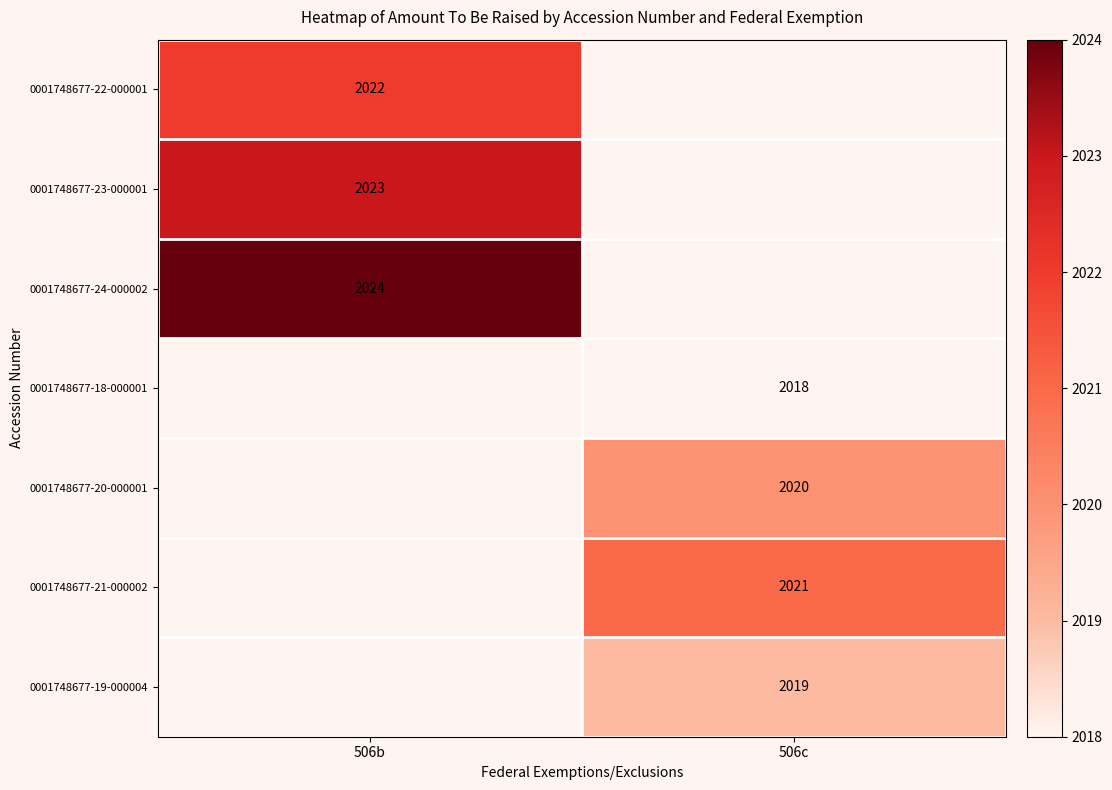

What is the spread (max minus min) of values at 506b?

2.0